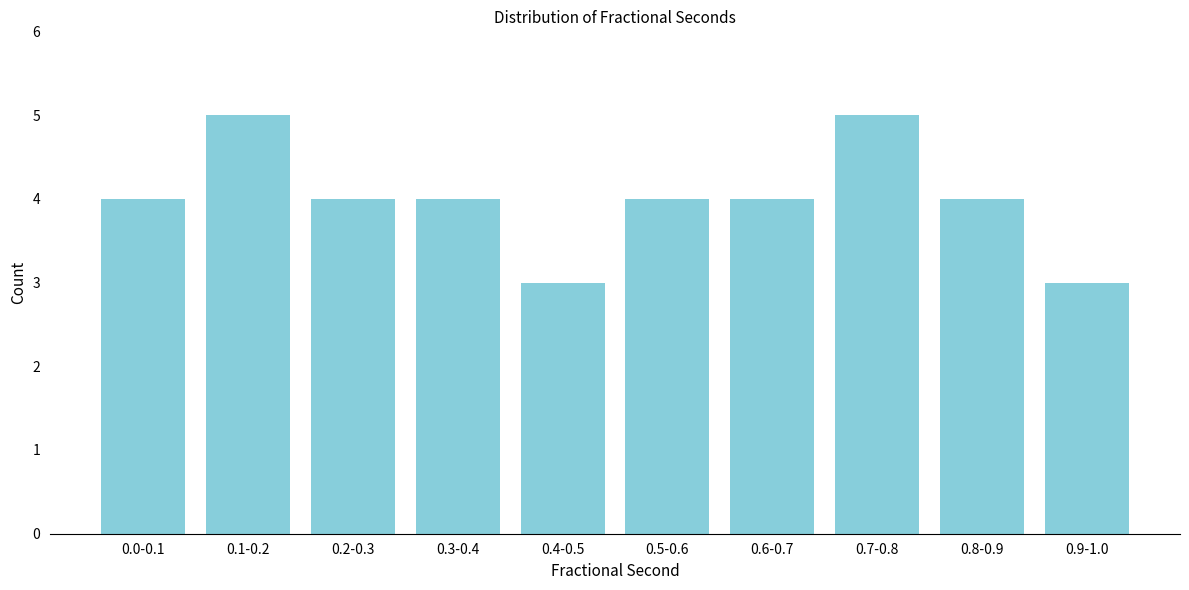

Reading left to right, what are all the values shown in this chart?

0.0-0.1=4	0.1-0.2=5	0.2-0.3=4	0.3-0.4=4	0.4-0.5=3	0.5-0.6=4	0.6-0.7=4	0.7-0.8=5	0.8-0.9=4	0.9-1.0=3